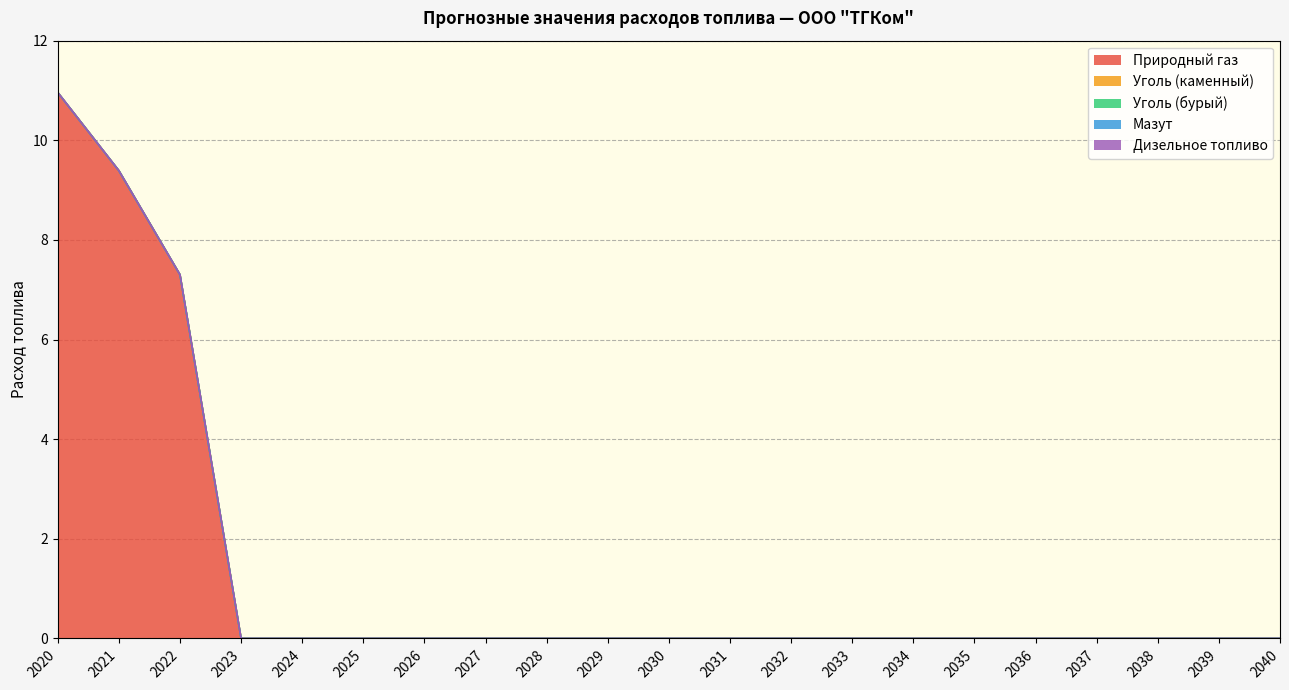

Where is Мазут nearest to the value 0?

2020